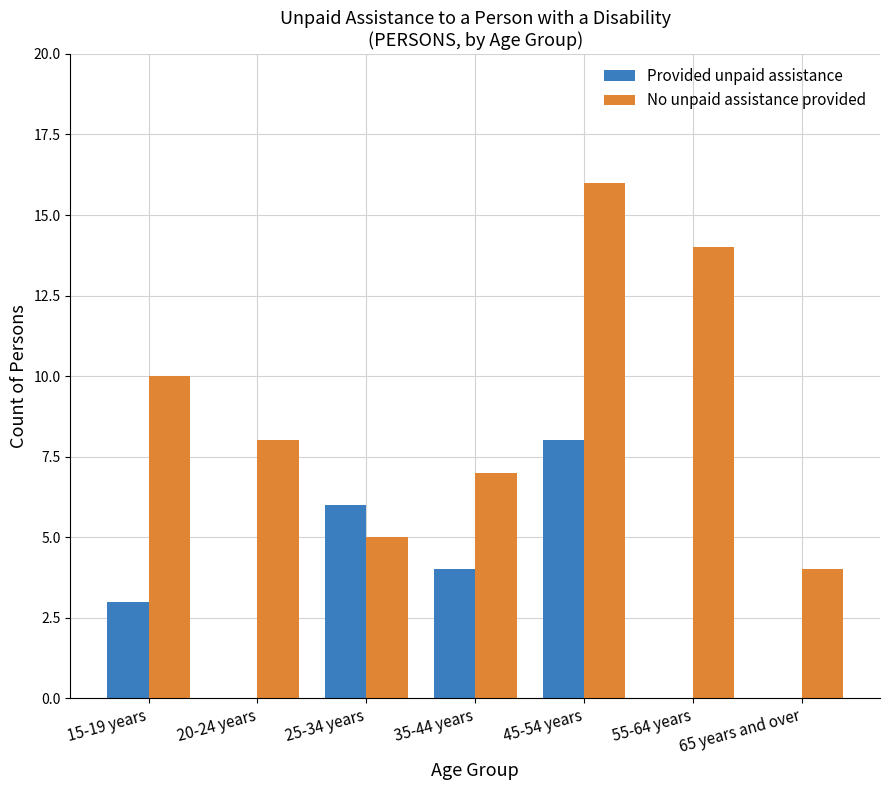

How many categories are shown in the chart?

7